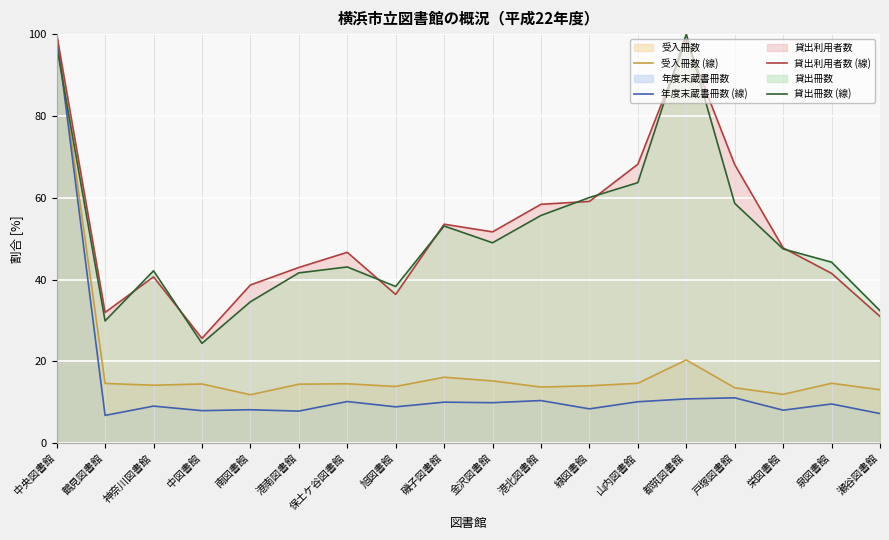

What is the minimum value shown in the chart?

6.8